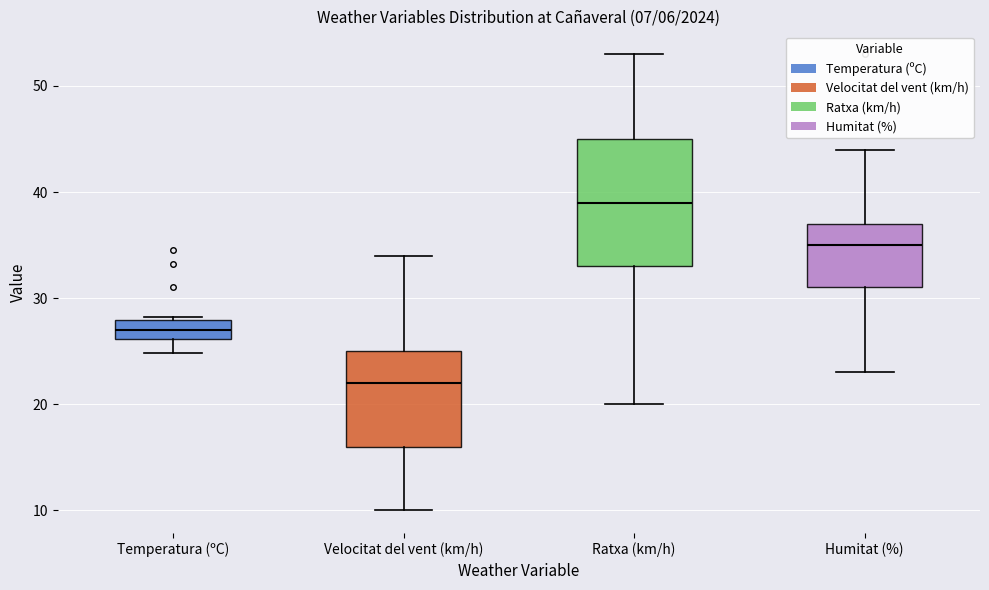

Where does the median line of the box for Temperatura (ºC) sit on the y-axis? The values are not printed on the chart, so give them approximately, as read against the axis.

27